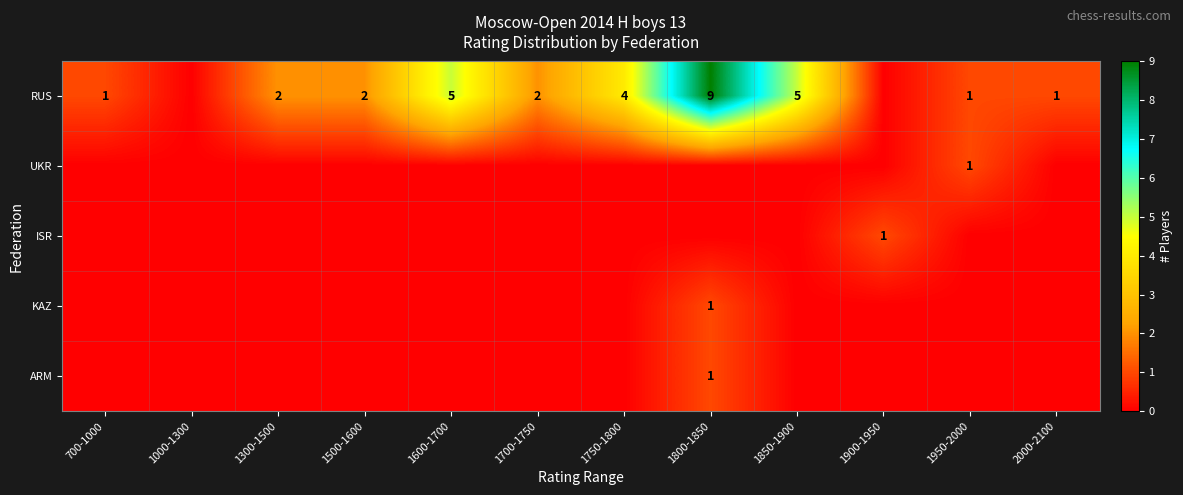

What is the difference between the maximum and minimum values in the ISR series?

1